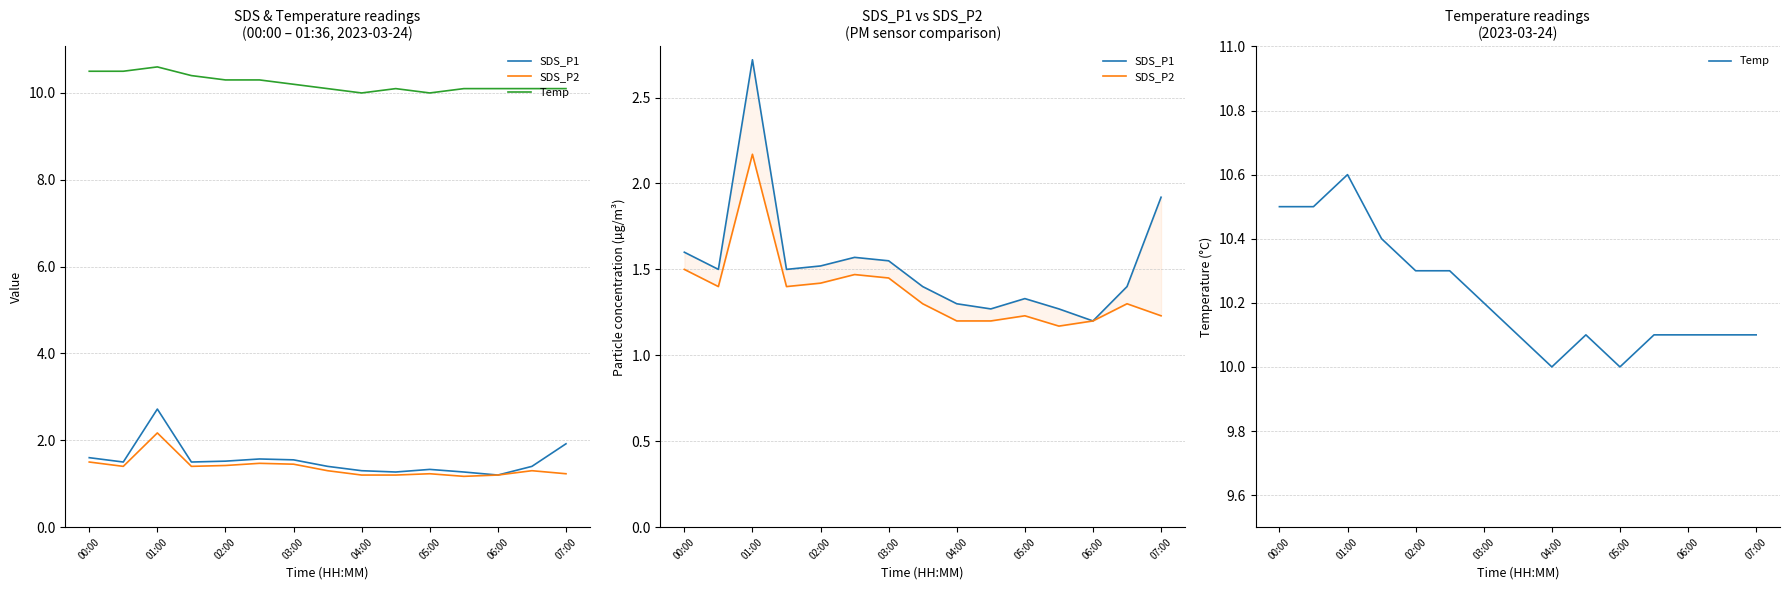

What are all the series names shown in the legend?

SDS_P1, SDS_P2, Temp